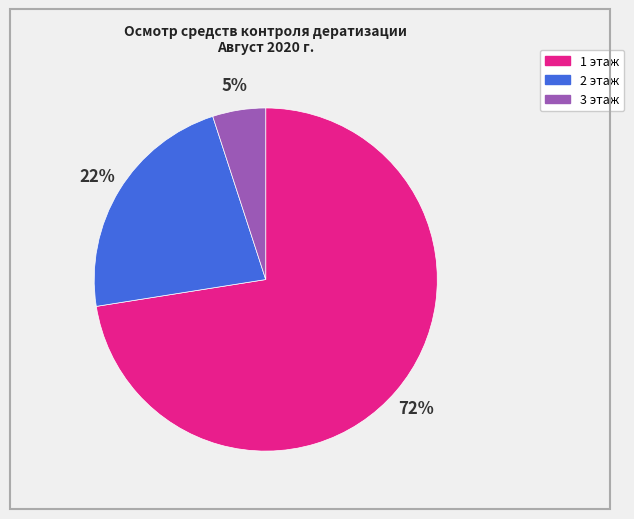

To the nearest percent, what is the average slice percentage?

33%